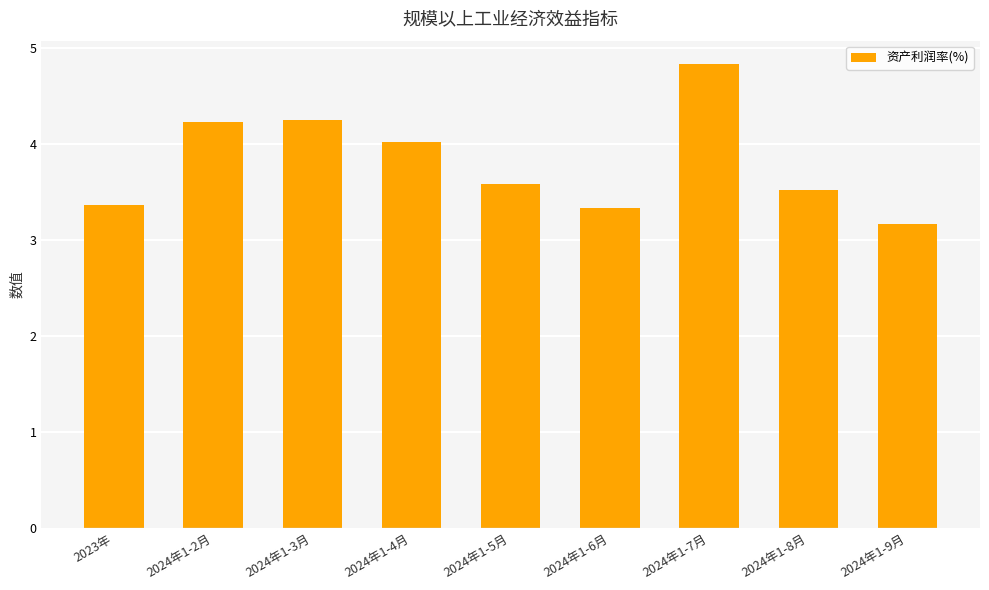

Between 2024年1-3月 and 2024年1-4月, which is larger?

2024年1-3月